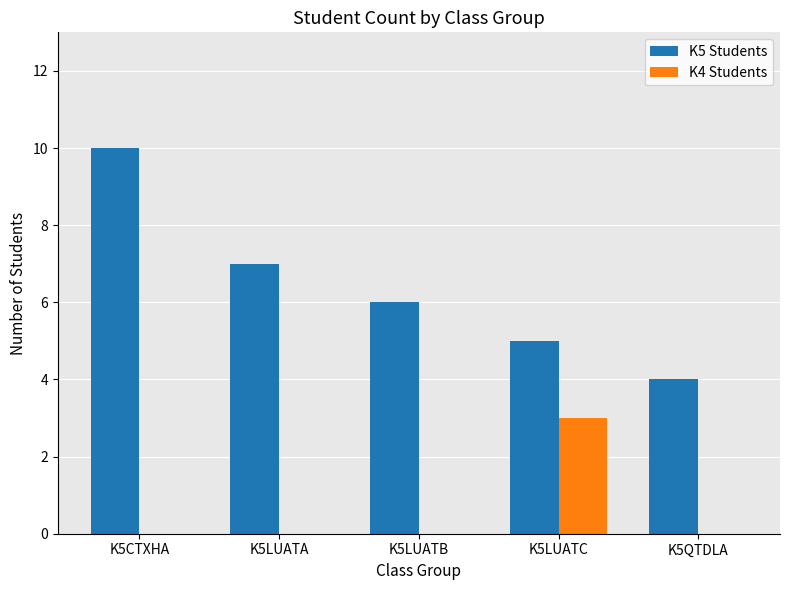

At which label is K5 Students closest to 7?

K5LUATA